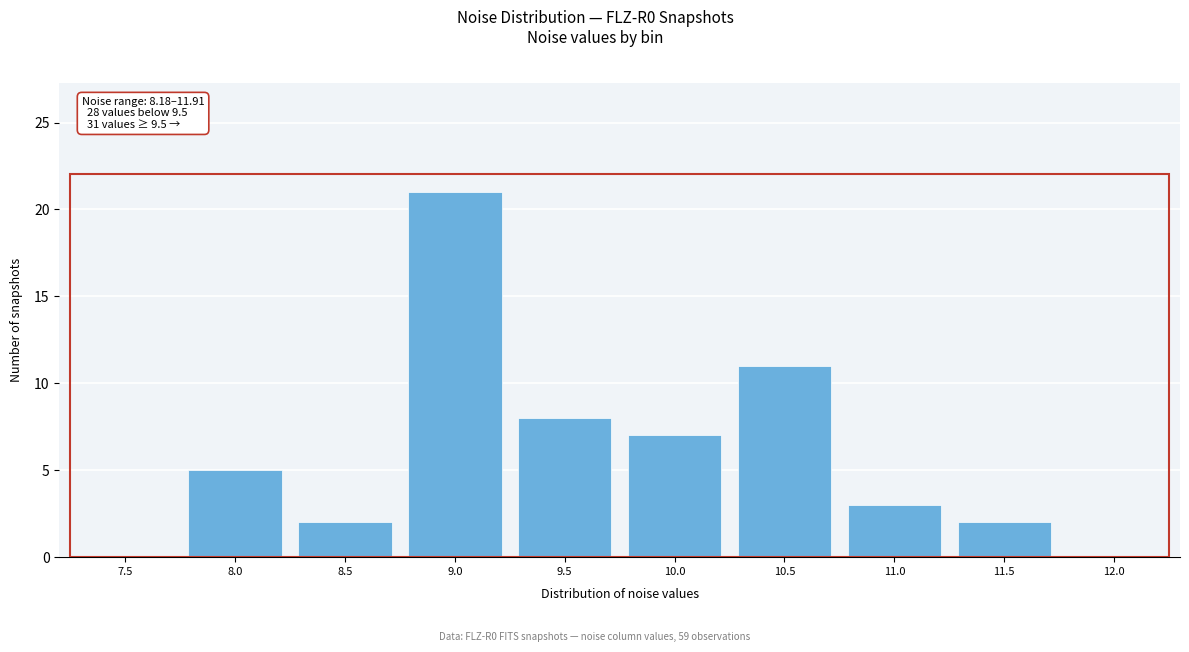

Reading left to right, transcribe all the data shown in this chart.

7.5=0	8.0=5	8.5=2	9.0=21	9.5=8	10.0=7	10.5=11	11.0=3	11.5=2	12.0=0